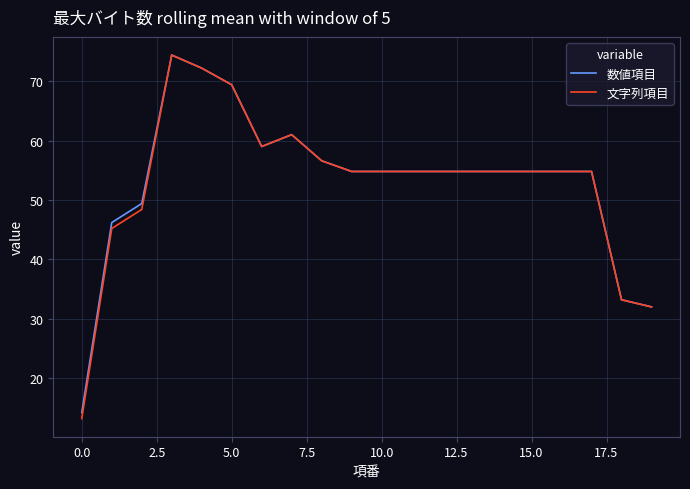

What is the highest value of the 文字列項目 series?

74.4